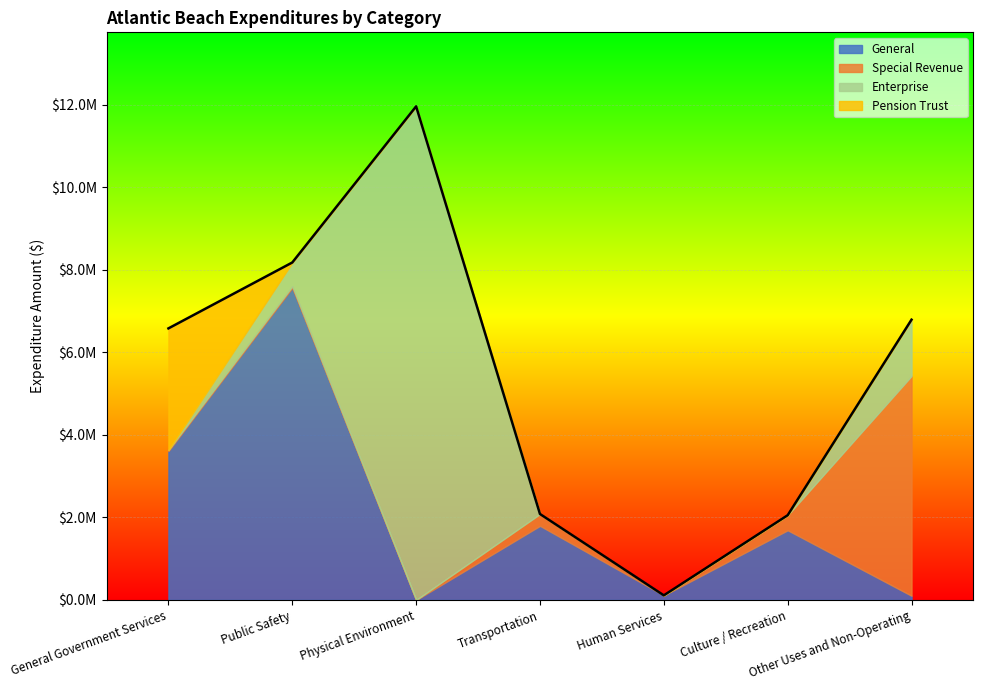

The Pension Trust series shows -1760272.6 at Transportation. True or false?

False